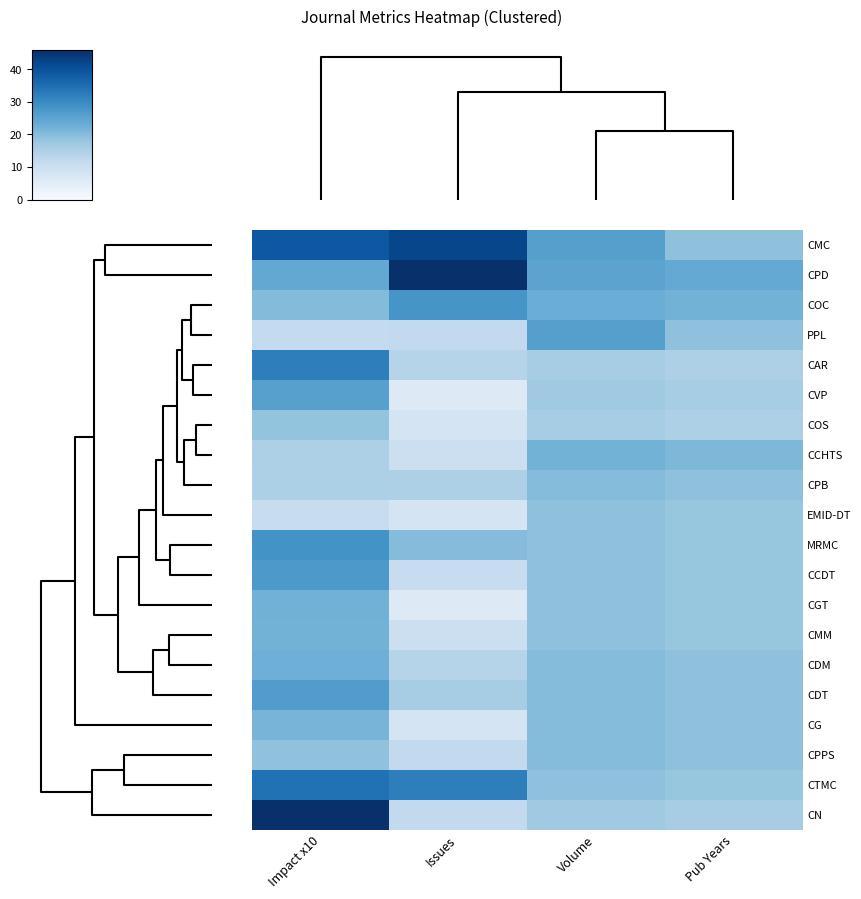

What is the greatest value displayed?

46.0